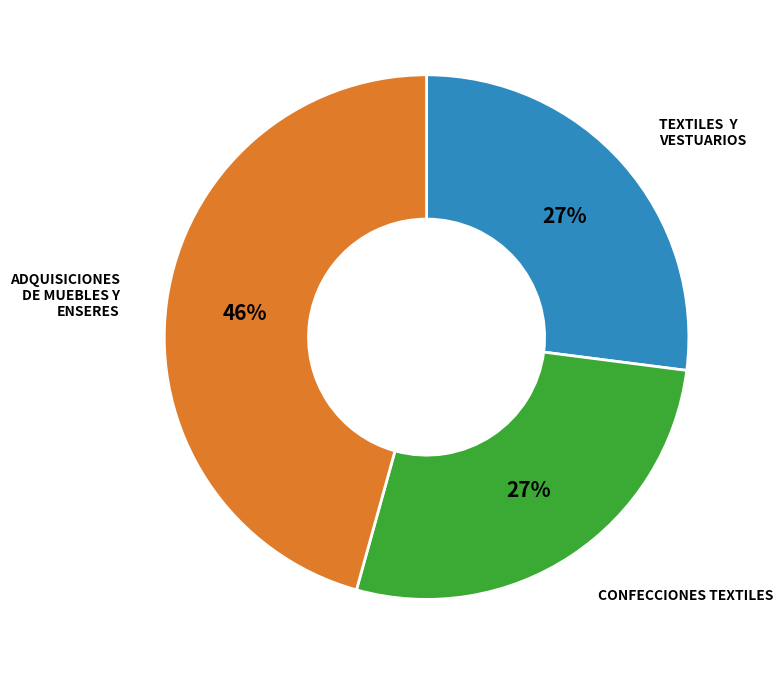

Is there any slice that represents more than half of the pie?

No